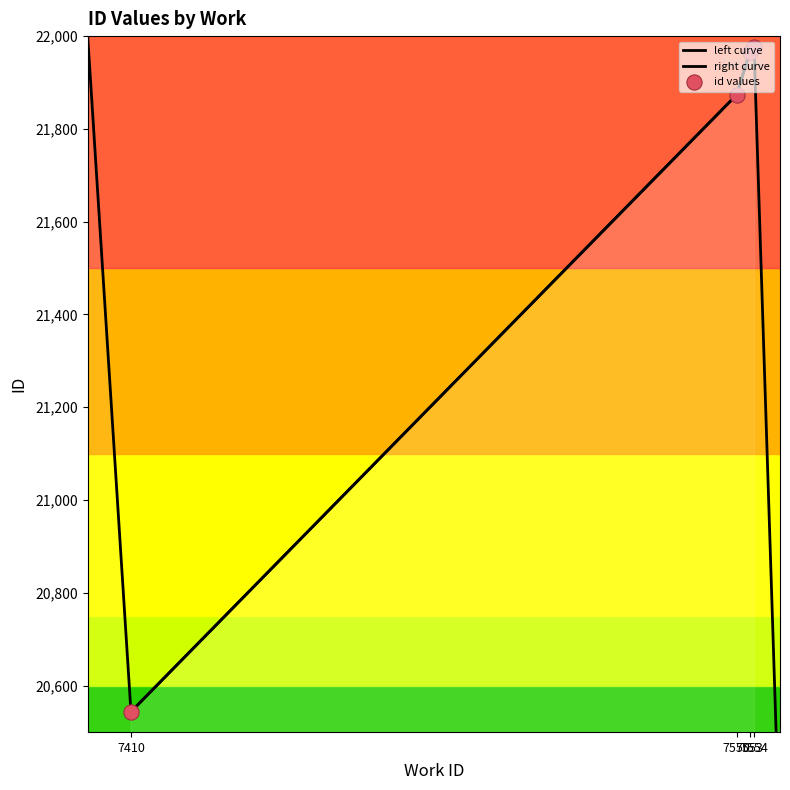

Approximately how many times larger is the value at 7550 compared to 7554?

1.0